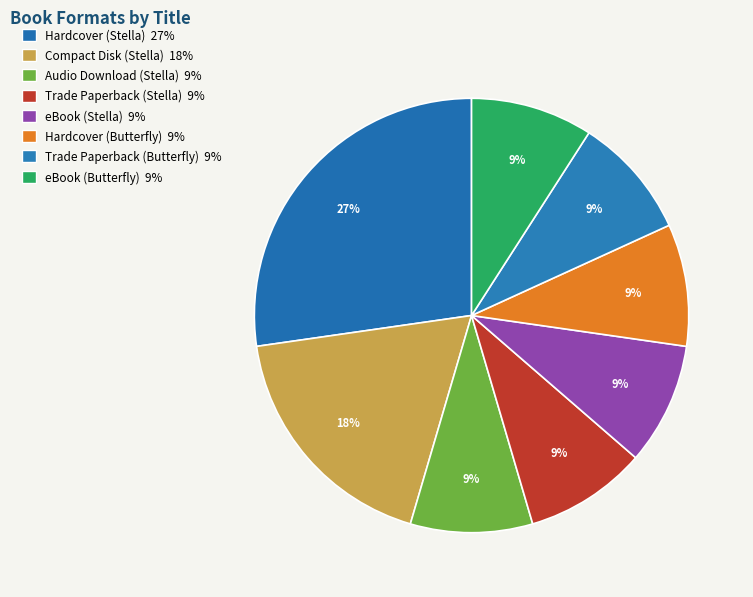

What percentage do eBook (Stella) and Audio Download (Stella) together represent?

18.2%